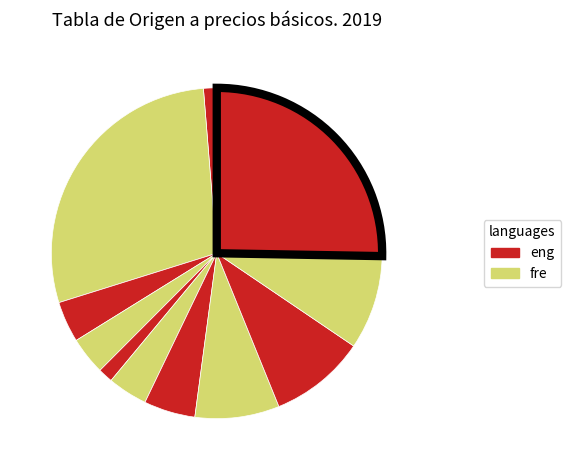

How many slices are in this pie chart?

11